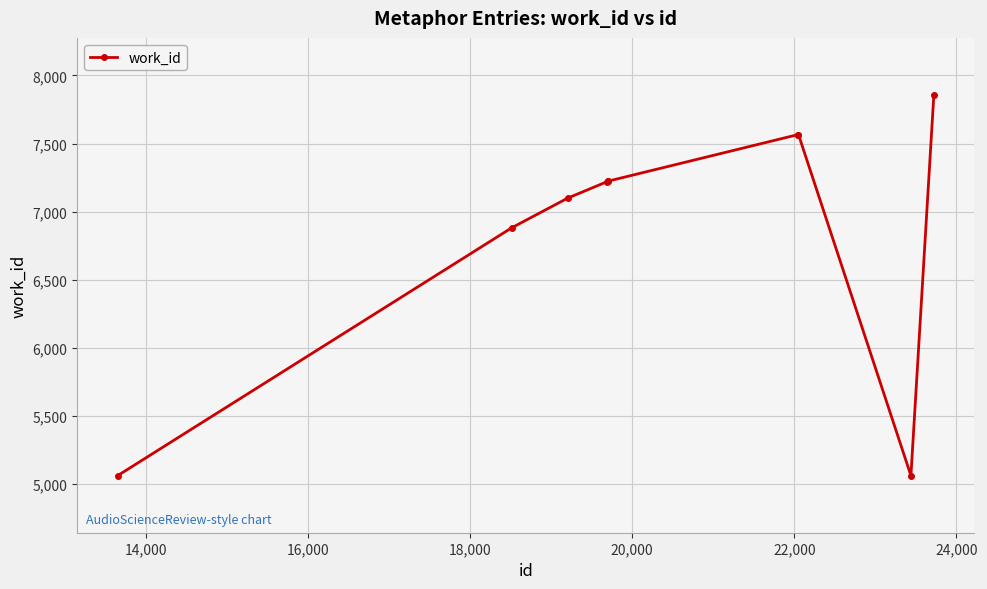

What is the value of the 7th point from the left?

7566